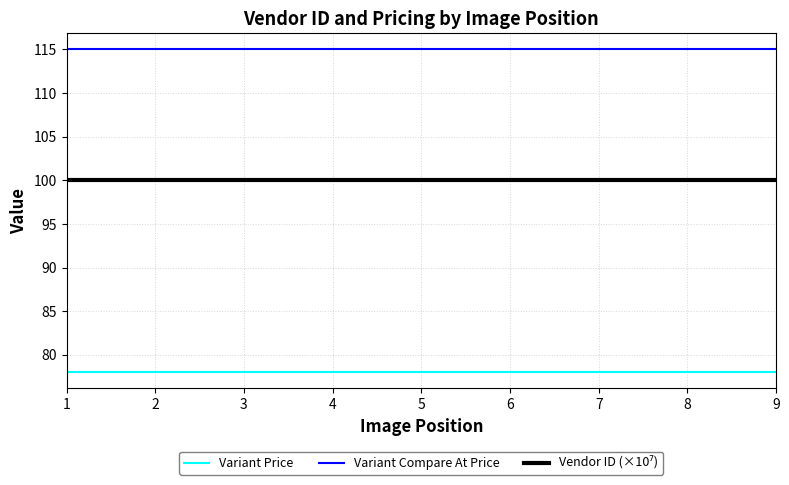

True or false: Variant Compare At Price and Variant Price cross at least once.

False